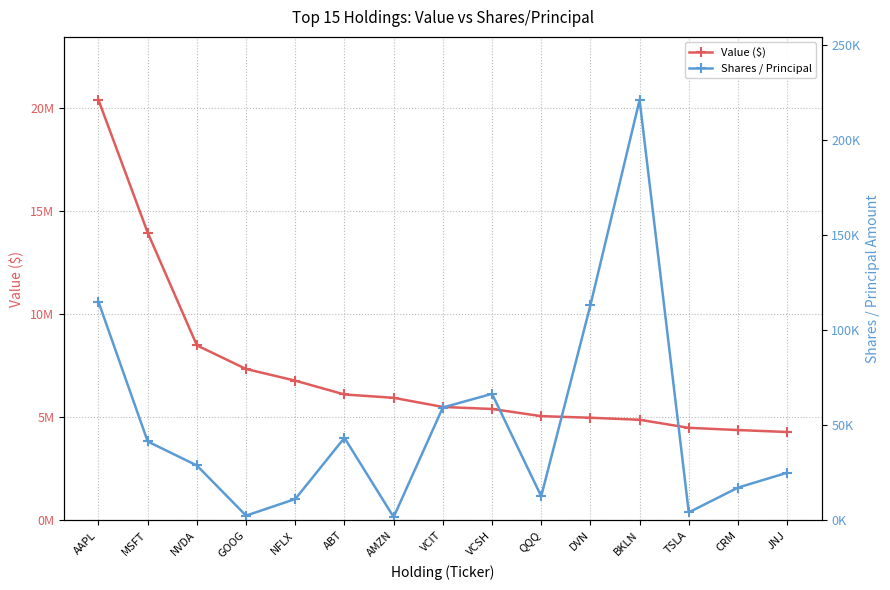

Rank the series by their maximum value, from lowest to highest.

Shares / Principal, Value ($)